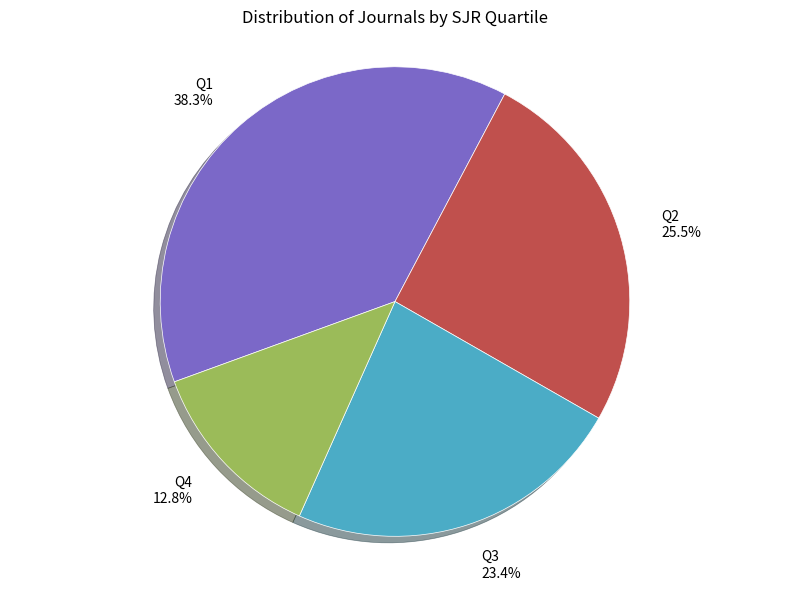

To the nearest percent, what is the combined percentage of Q4 and Q1?

51%